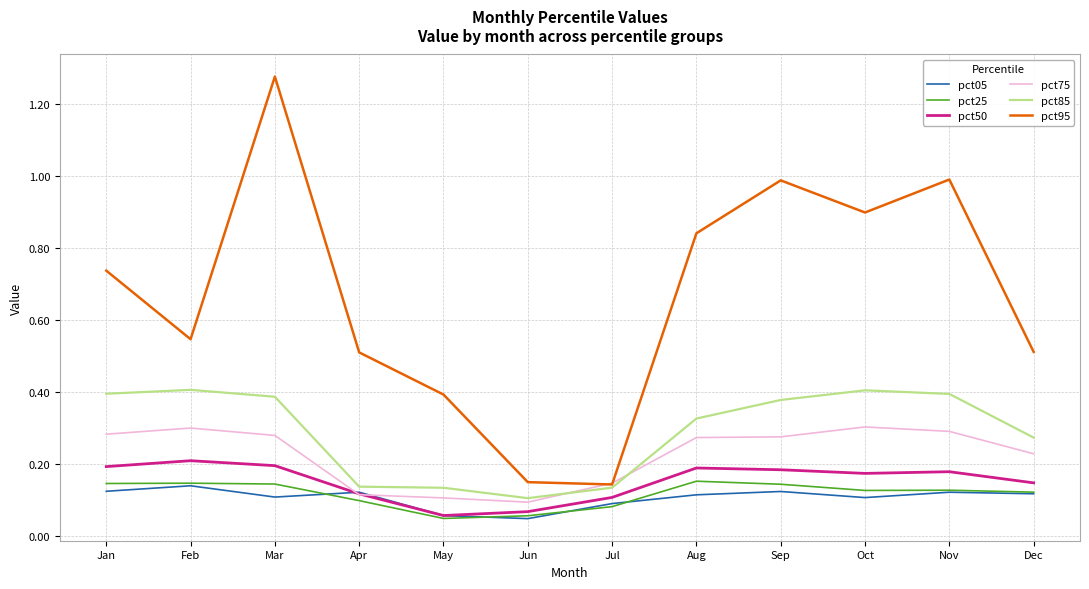

Is the value of pct05 at Jul greater than the value of pct25 at Mar?

No